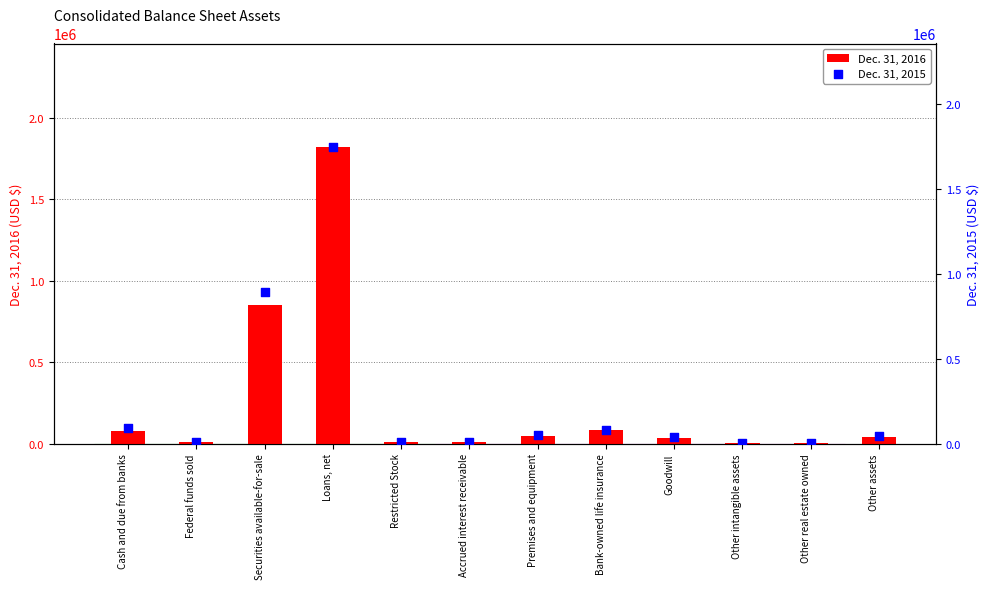

What are all the series names shown in the legend?

Dec. 31, 2016, Dec. 31, 2015